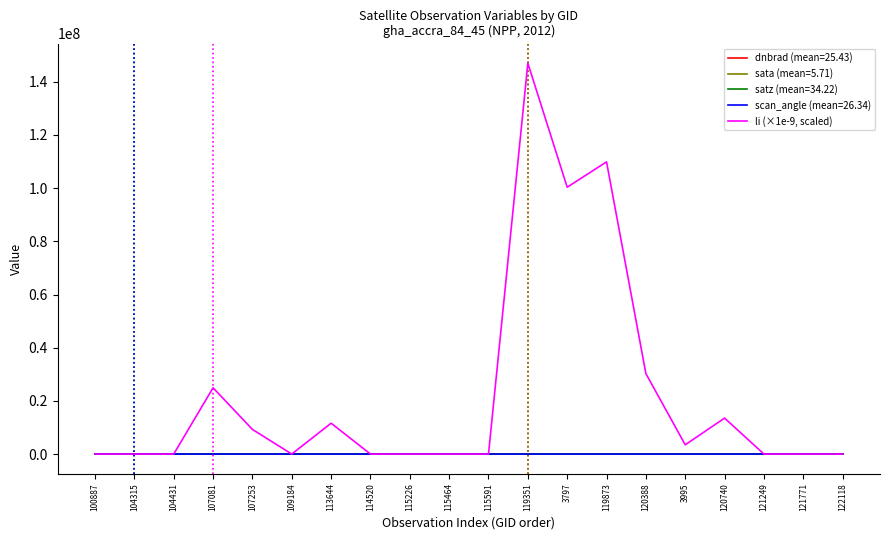

List the series in order of their peak value, lowest first.

dnbrad (mean=25.43), scan_angle (mean=26.34), satz (mean=34.22), sata (mean=5.71), li (×1e-9, scaled)